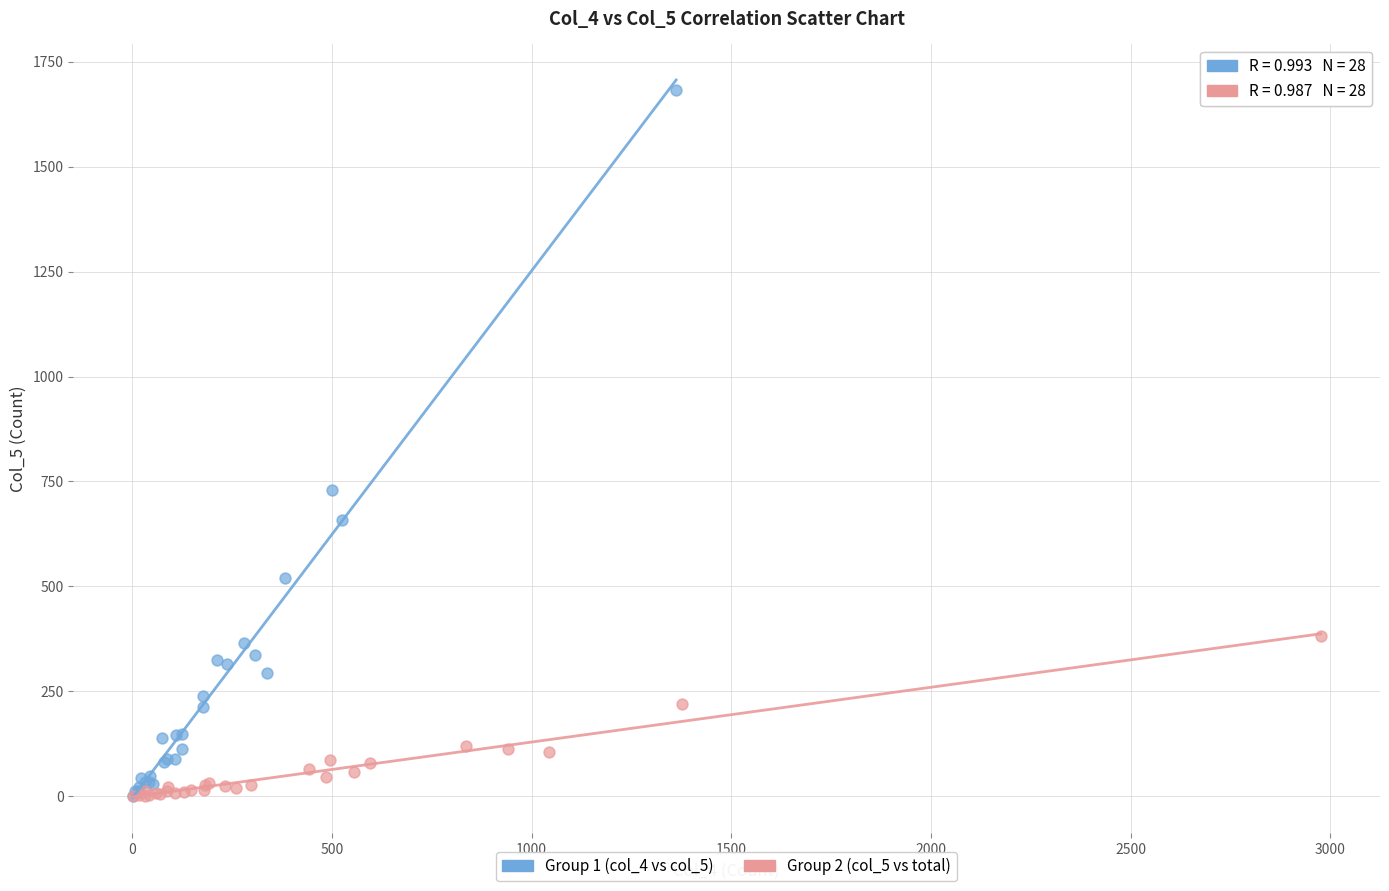

Which series has the widest spread of Y values?

Group 1 (col_4 vs col_5)